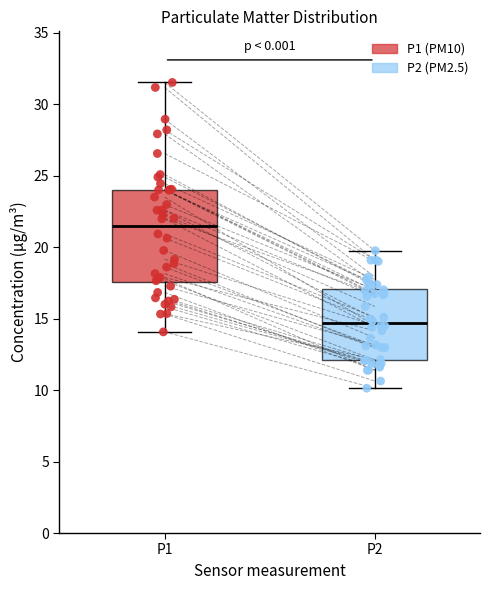

Reading left to right, read every box against the y-axis: the position of its median line, the range the box covers, and the ends of its whiskers. The values are not printed on the chart, so give them approximately, as read against the axis.

P1: median 21.5, box 17.5 to 24.0, whiskers 14.0 to 31.5
P2: median 14.5, box 12.0 to 17.0, whiskers 10.0 to 20.0